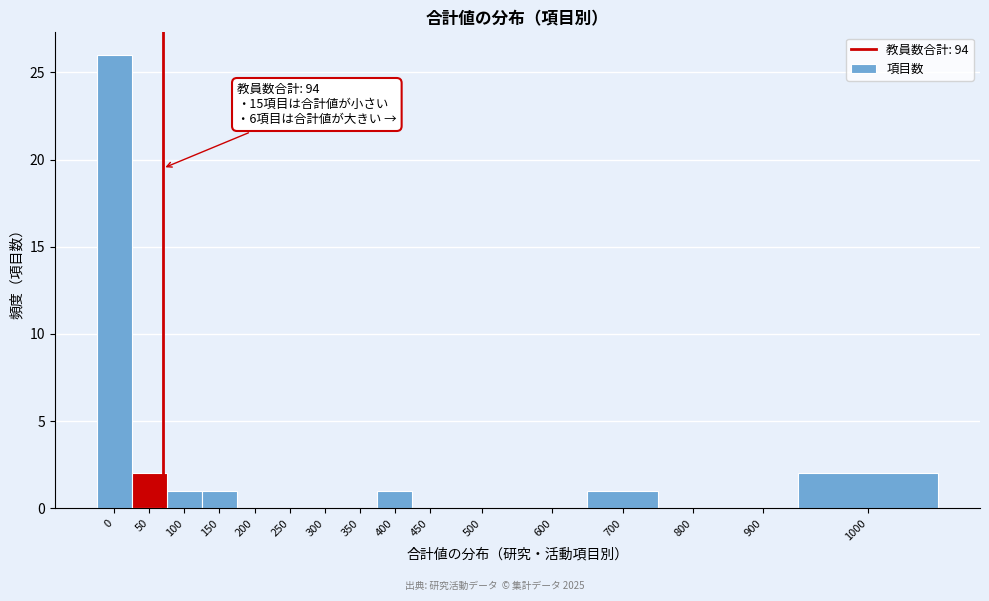

Reading left to right, list all the values displayed in this chart.

0=26	50=2	100=1	150=1	200=0	250=0	300=0	350=0	400=1	450=0	500=0	600=0	700=1	800=0	900=0	1000=2